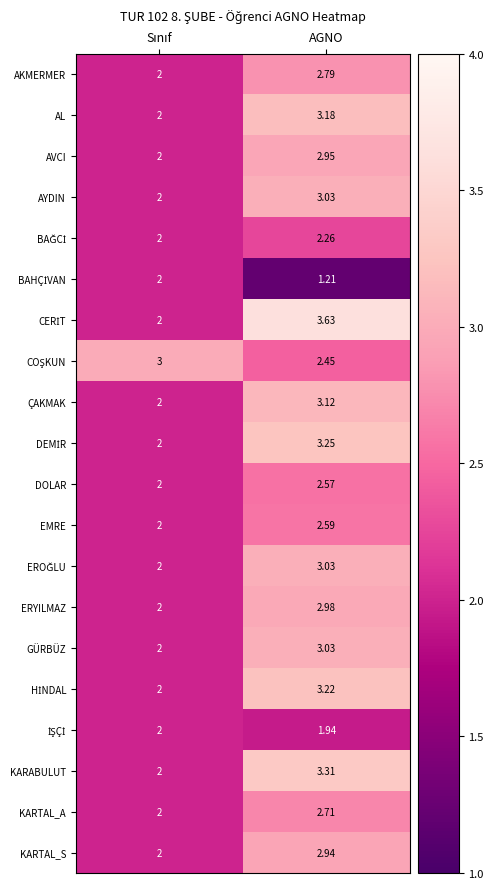

At which category is the sum across all series the highest?

AGNO